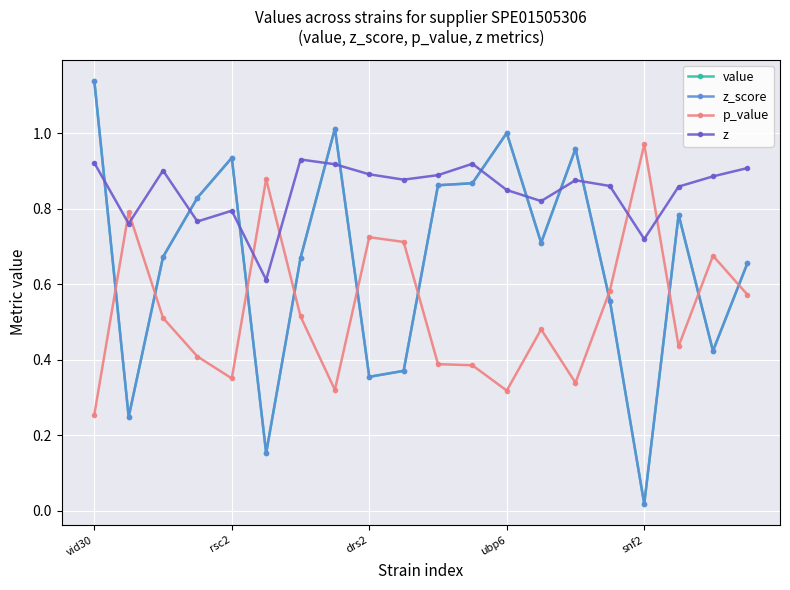

How many intersections are there between z_score and z?

9